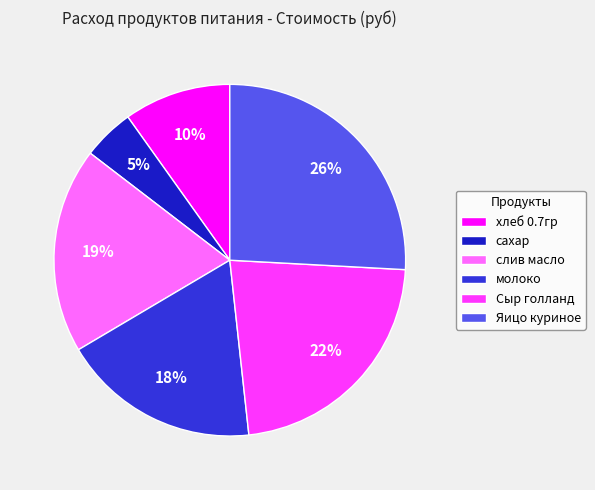

To the nearest percent, what is the difference between the largest and smallest slice percentages?

21%